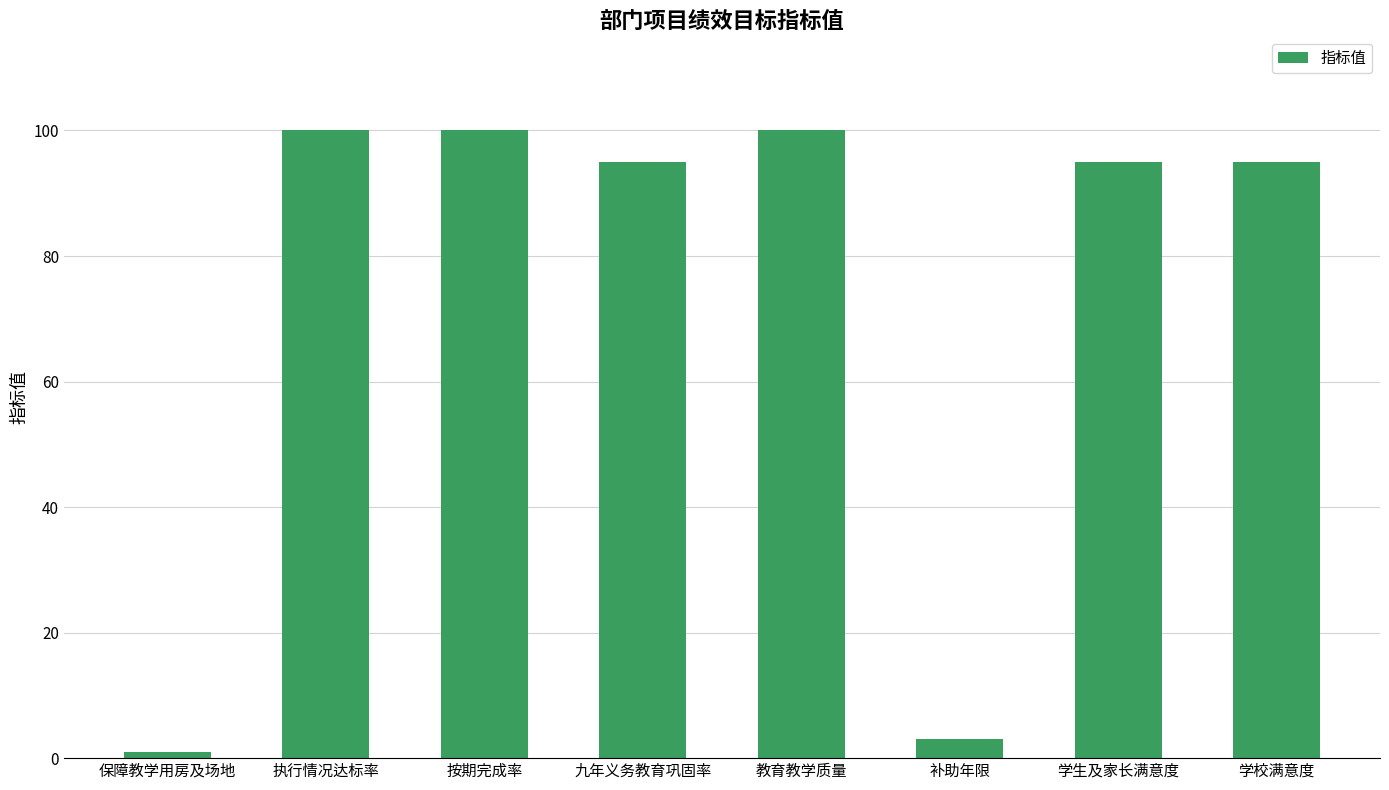

The chart shows a value of 22 at 按期完成率. True or false?

False